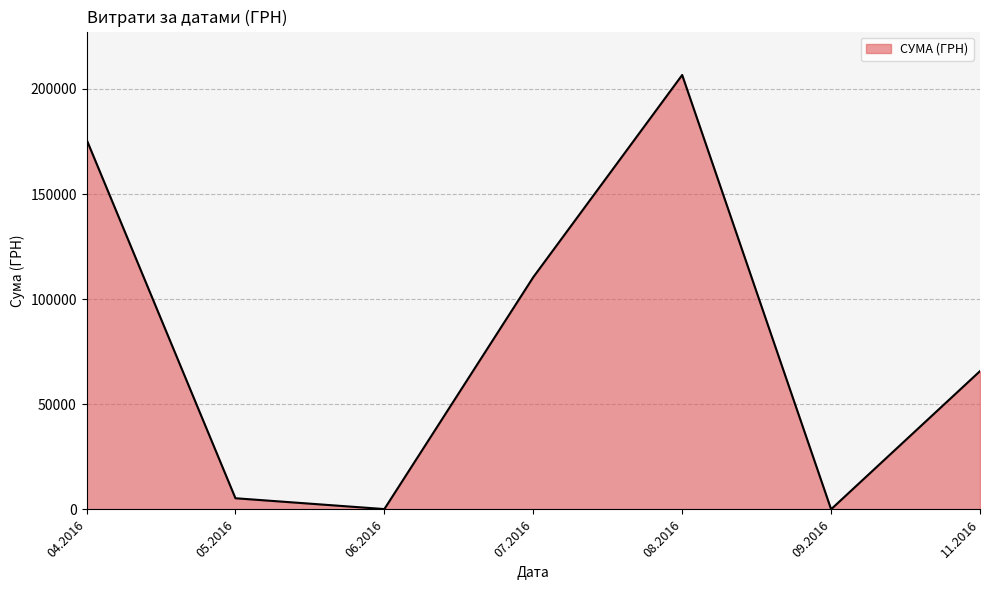

The value at 08.2016 is 91307.4. True or false?

False